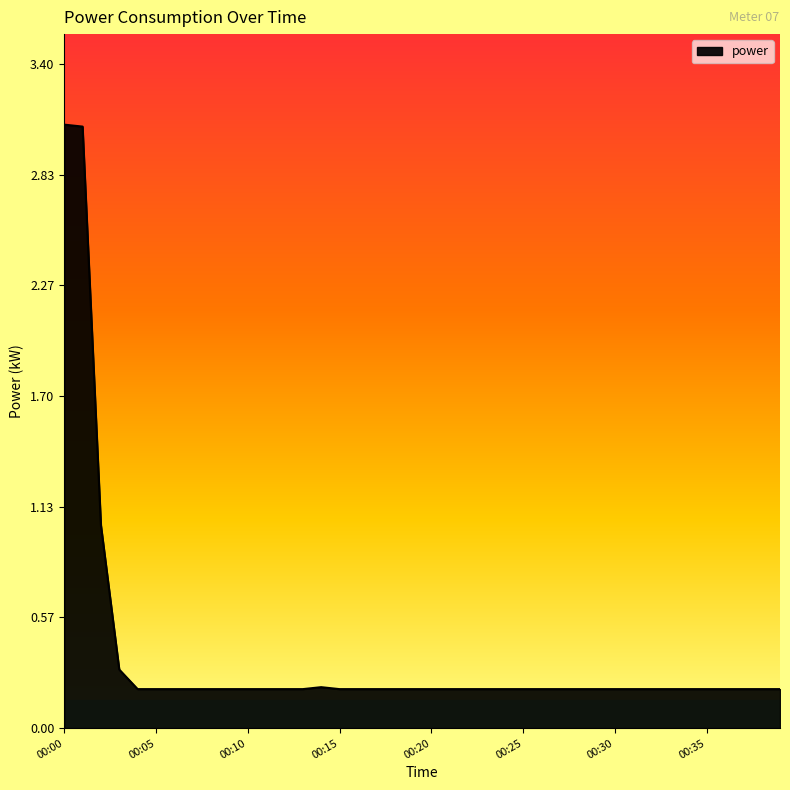

What is the difference between the maximum and minimum values?

2.9